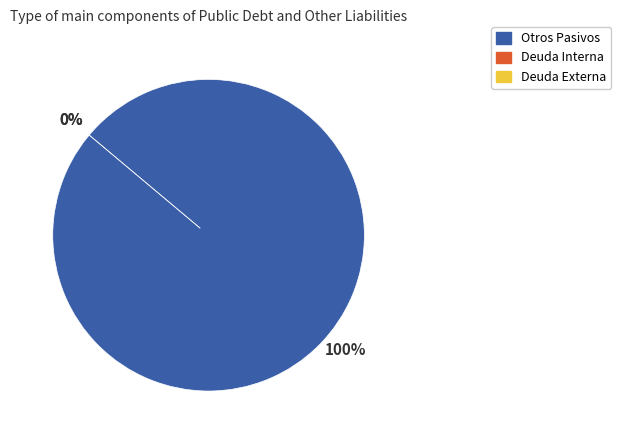

Is it true that Deuda Externa is 0% of the pie?

True